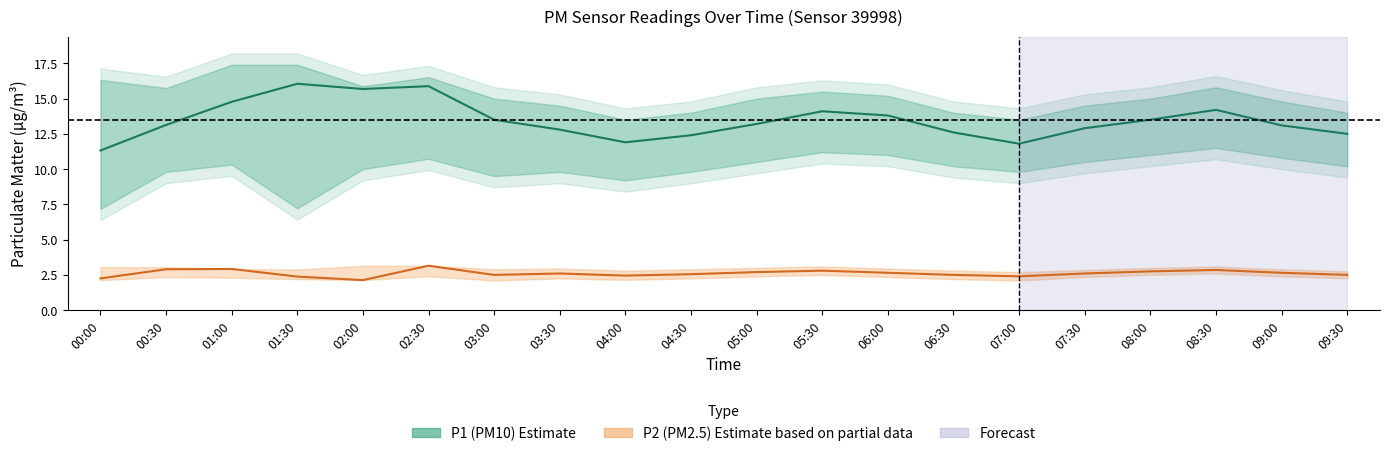

Reading left to right, transcribe all the data shown in this chart.

P1 (PM10) estimate: 11.3	13.1	14.8	16.1	15.7	15.9	13.5	12.8	11.9	12.4	13.2	14.1	13.8	12.6	11.8	12.9	13.5	14.2	13.1	12.5
P2 (PM2.5) estimate: 2.2	2.9	2.9	2.4	2.1	3.1	2.5	2.6	2.5	2.5	2.7	2.8	2.6	2.5	2.4	2.6	2.8	2.9	2.6	2.5